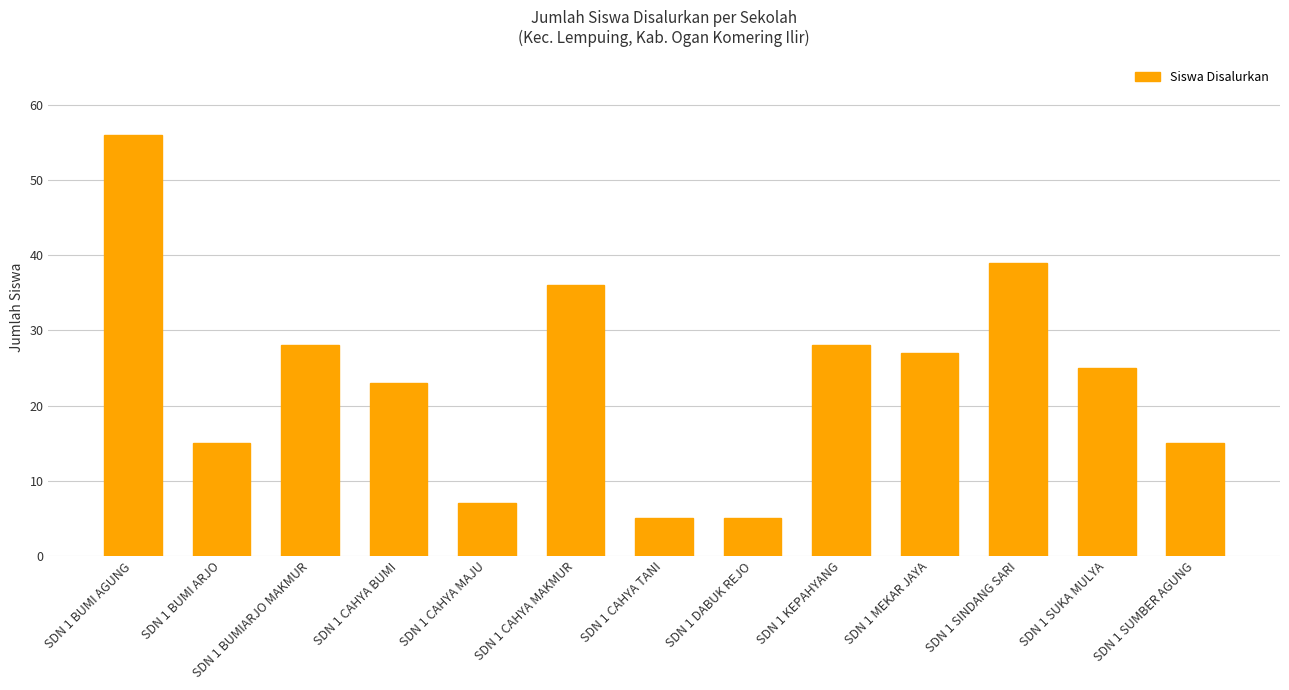

At which category does the chart reach its peak across all series?

SDN 1 BUMI AGUNG